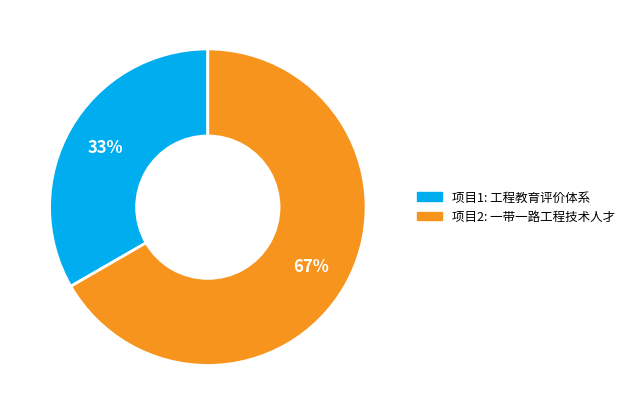

How many slices are in this pie chart?

2